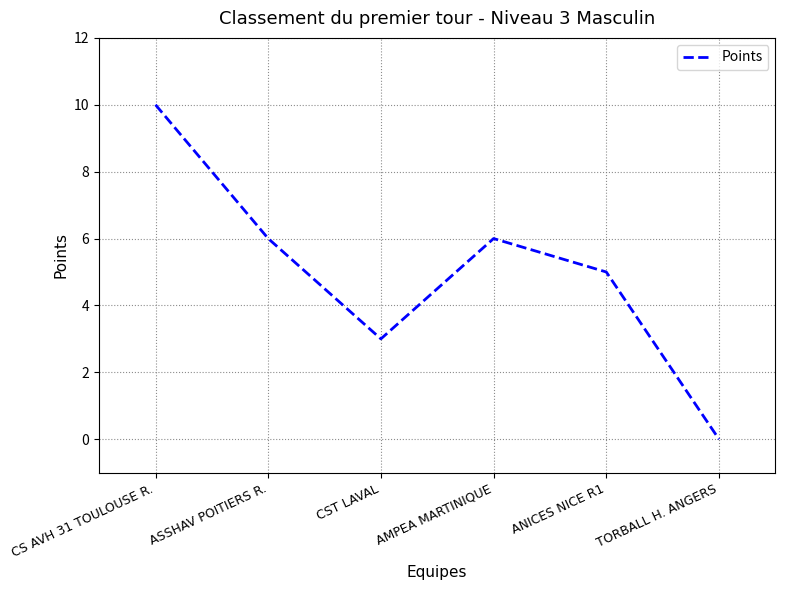

Where is the first local maximum?

AMPEA MARTINIQUE